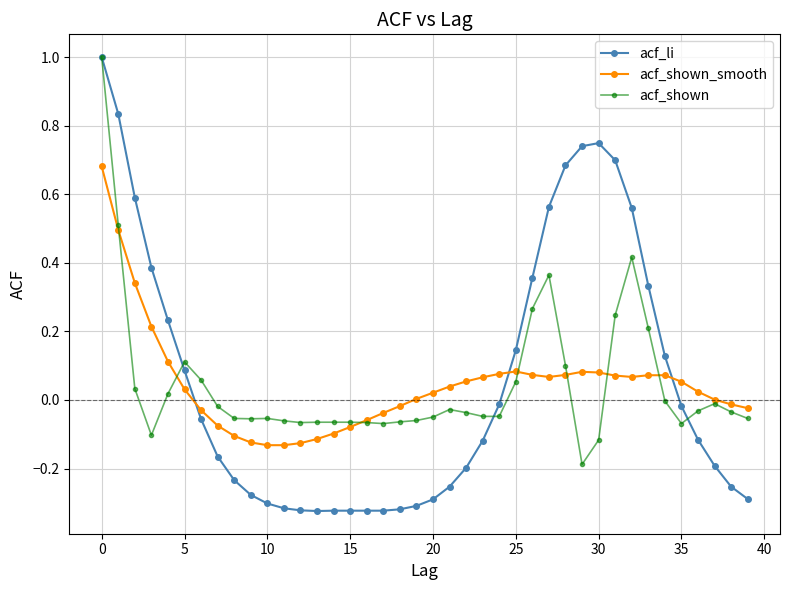

True or false: acf_shown_smooth and acf_li intersect in this chart.

True